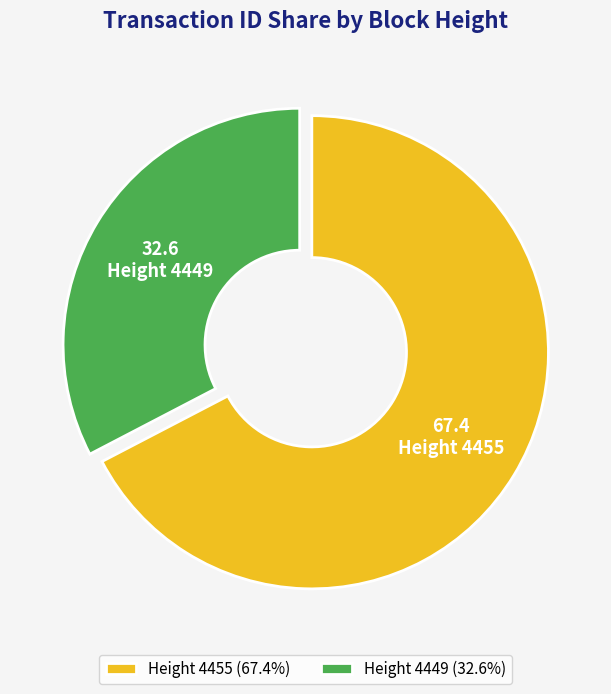

Count the number of slices in the pie.

2